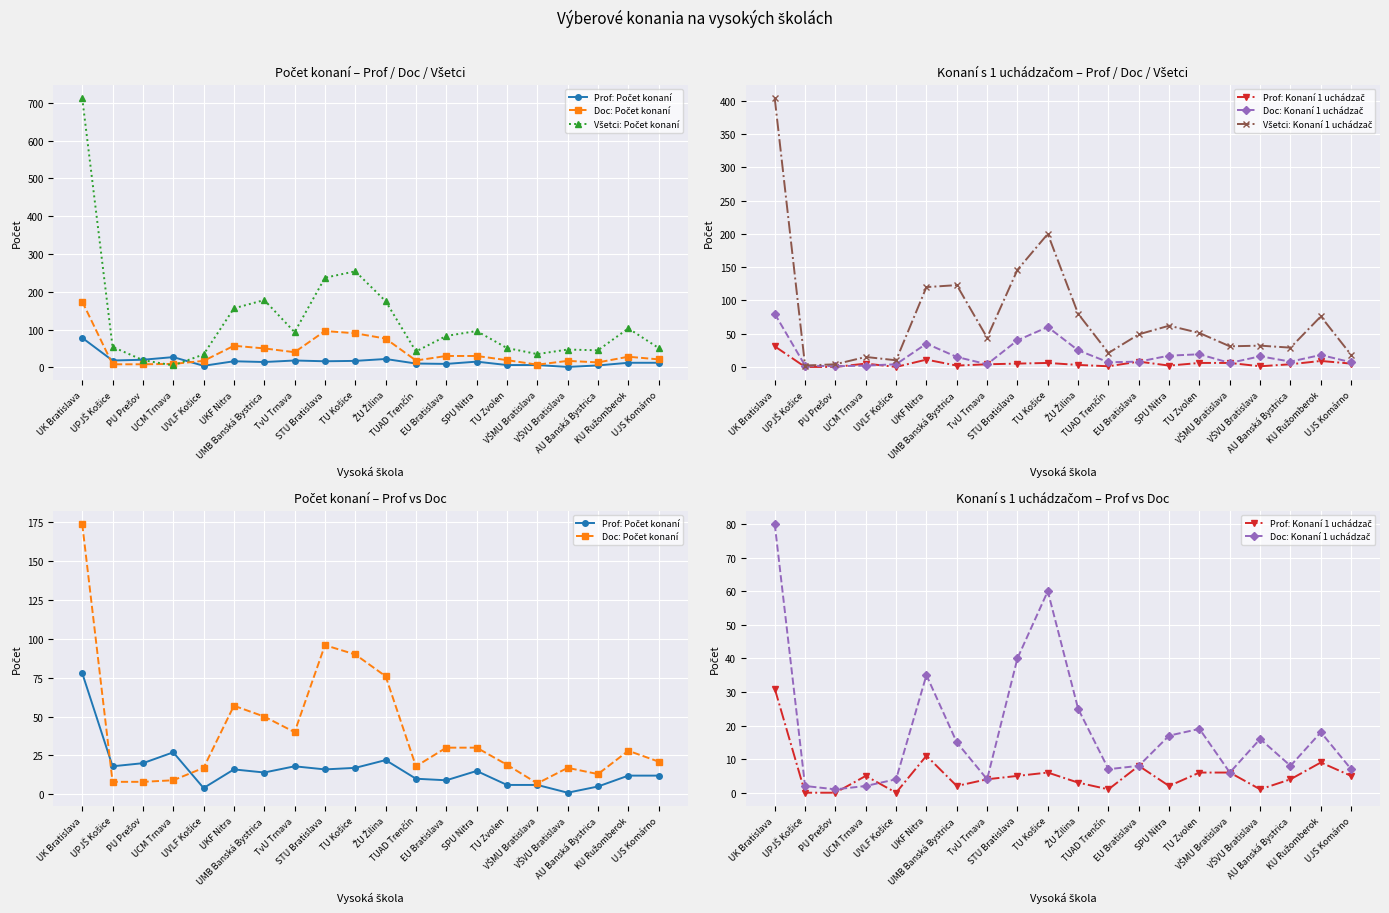

The value of Všetci: Počet konaní at SPU Nitra is 96. True or false?

True